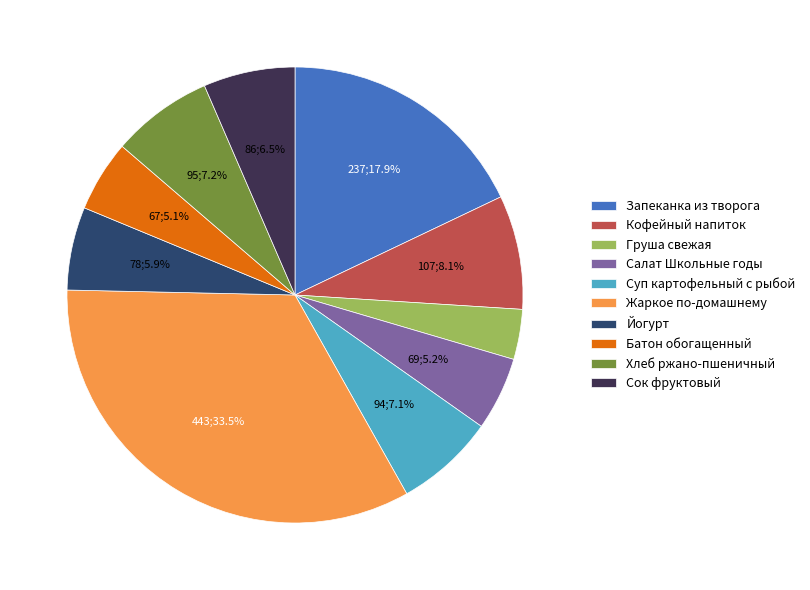

What is the smallest slice in the pie chart?

Груша свежая